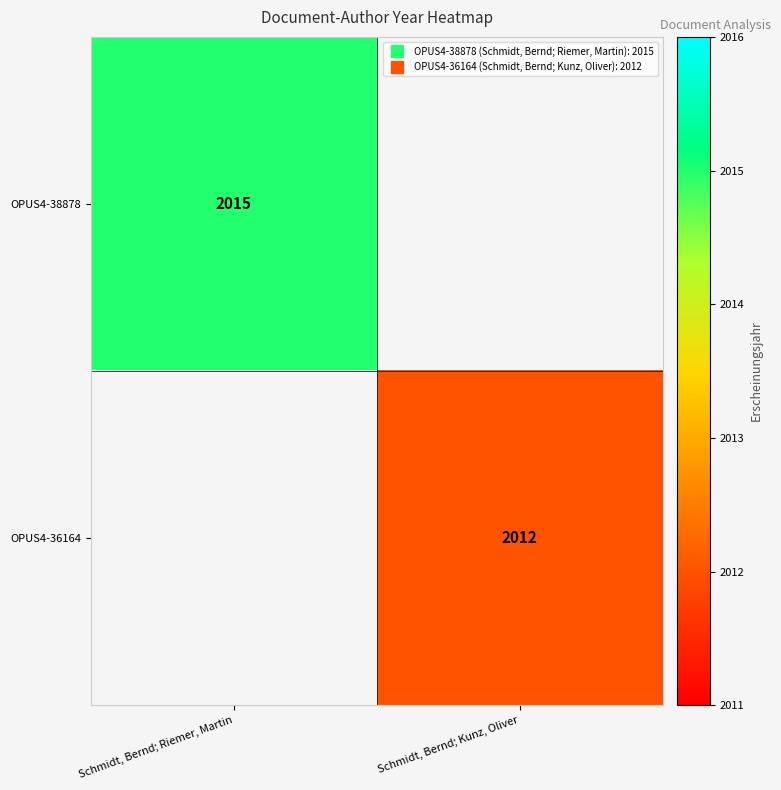

Which category has the highest value in the OPUS4-38878 series?

Schmidt, Bernd; Riemer, Martin